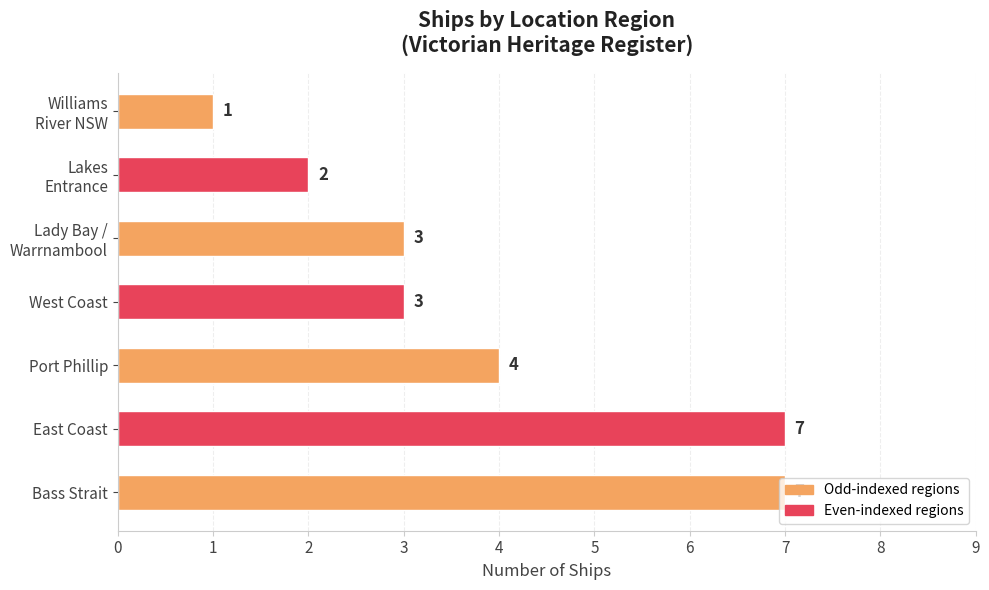

Which category has the lowest value across all series?

Williams
River NSW